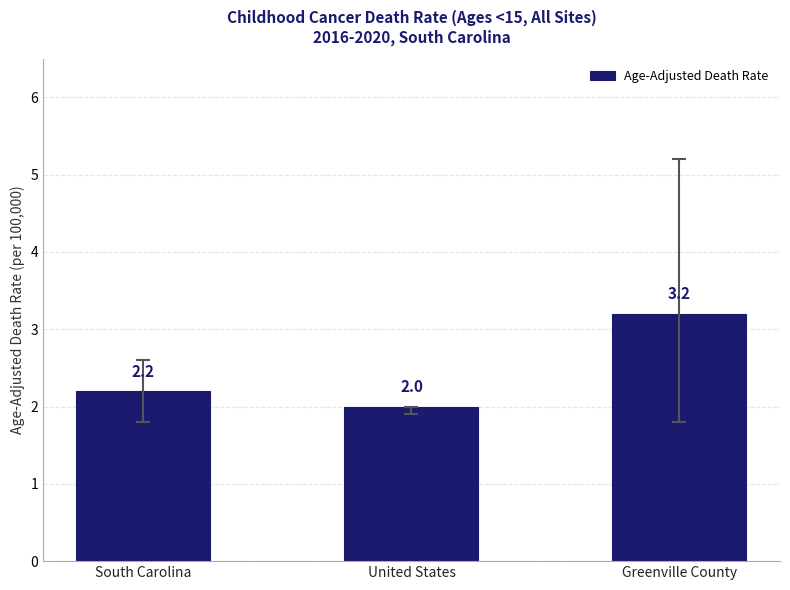

How many series are shown in this chart?

1